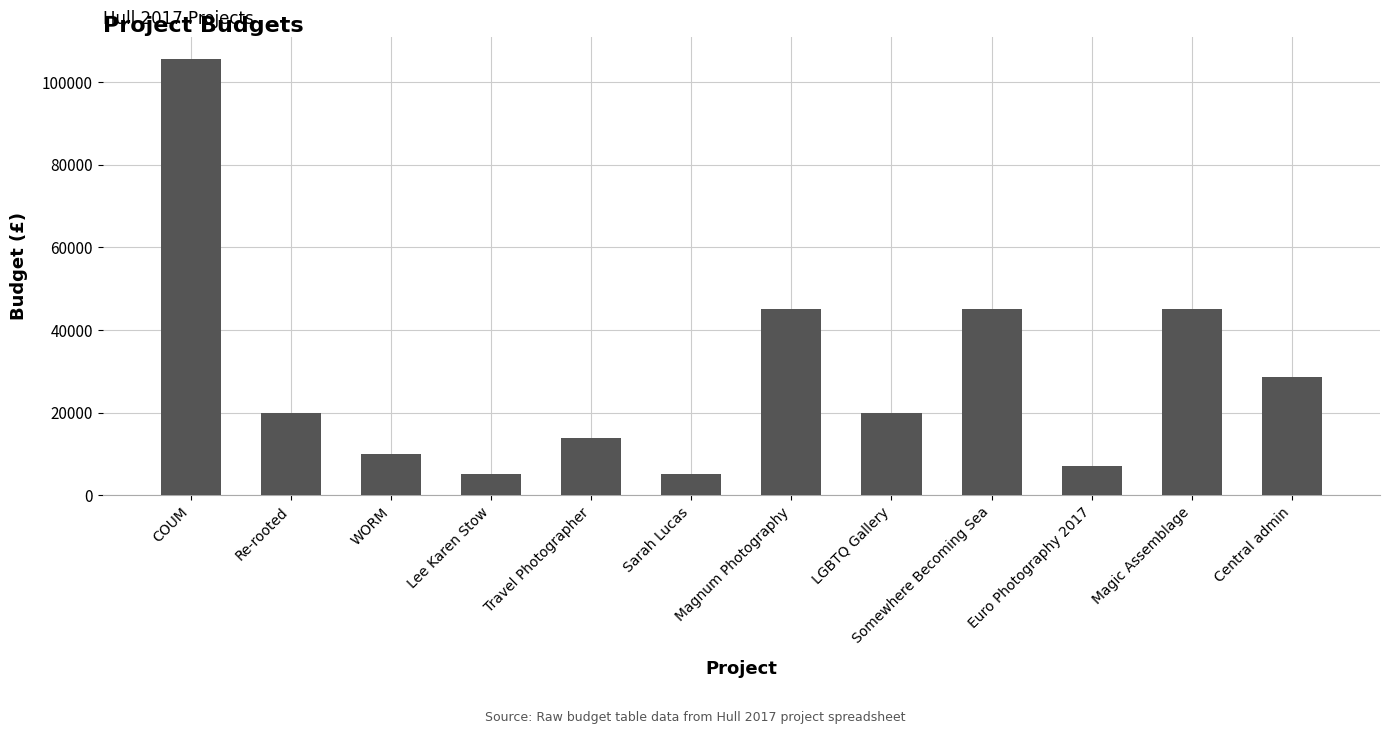

What is the label of the 9th bar from the left?

Somewhere Becoming Sea